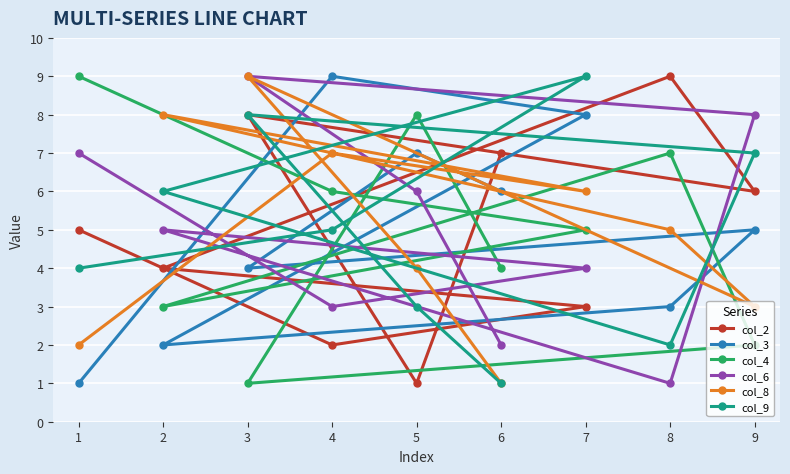

The col_3 series shows 2 at 2. True or false?

True